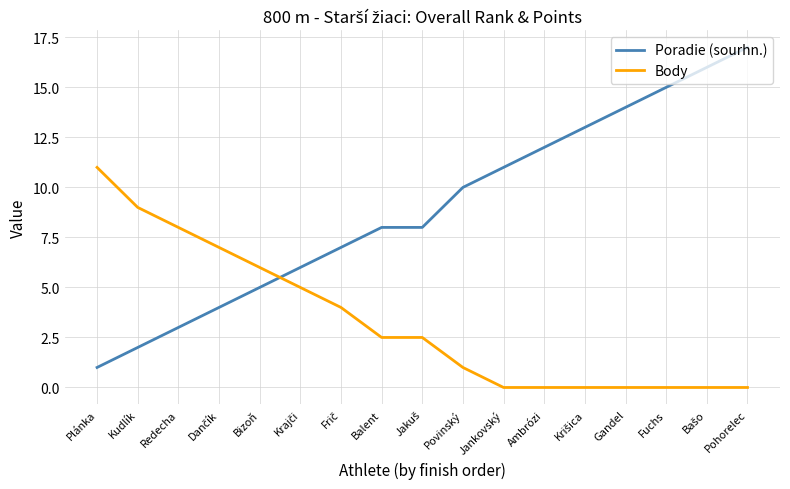

At which label does Body first exceed 2?

Plánka